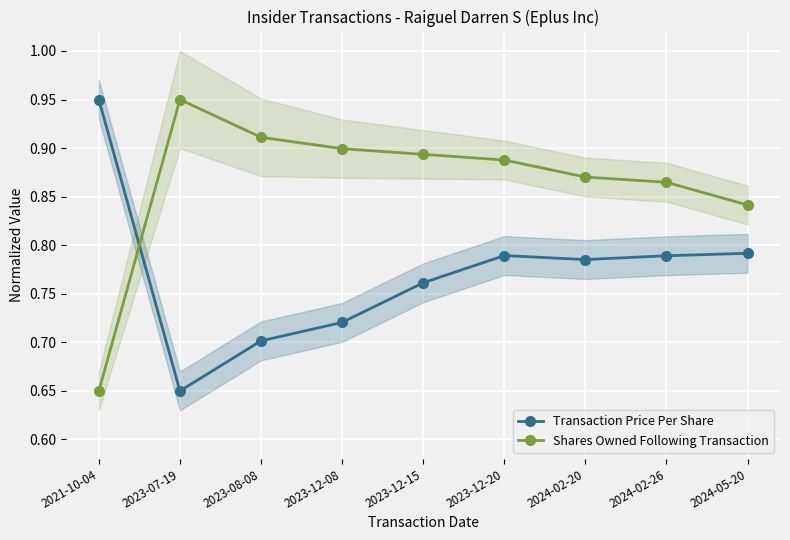

How many intersections are there between Shares Owned Following Transaction and Transaction Price Per Share?

1